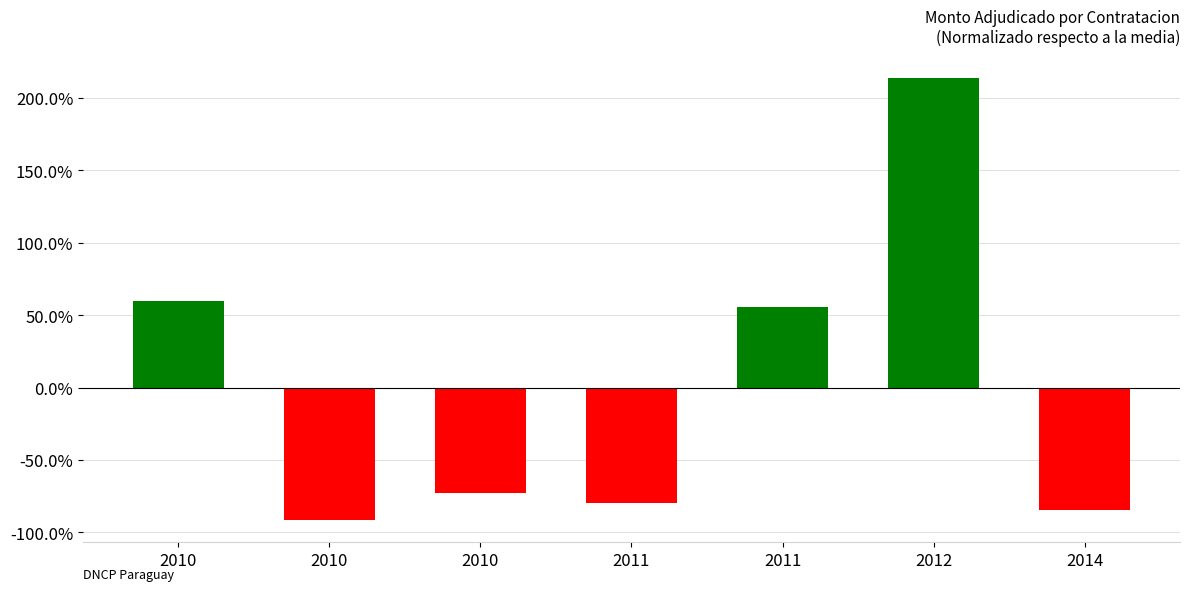

How many values are between 0 and 1?

2